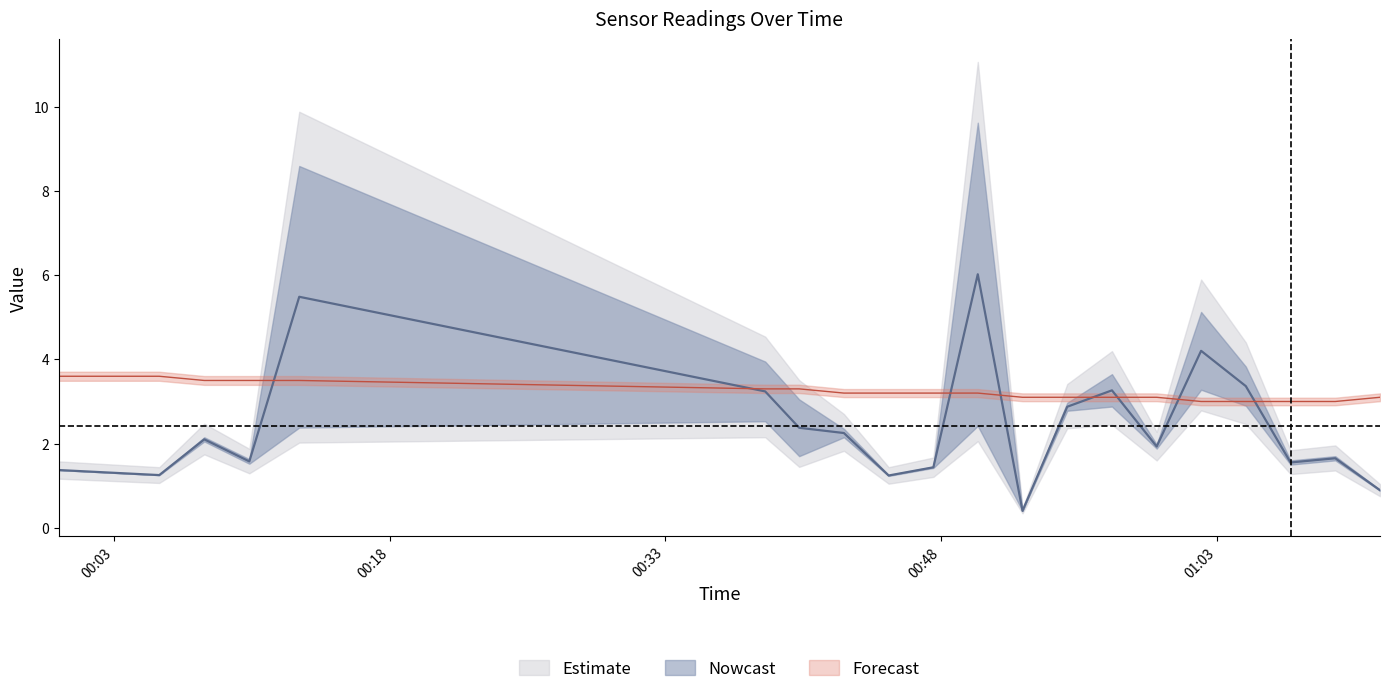

At which category does SDS_P1 reach its first local peak?

2022/01/28 00:07:55